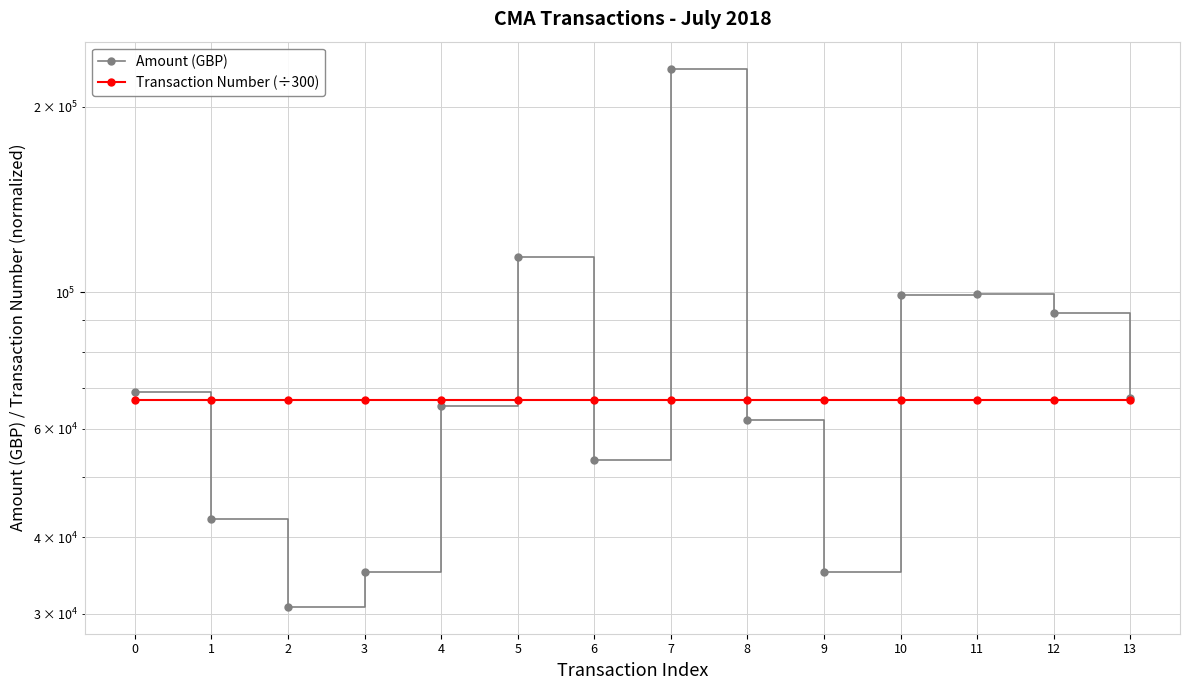

How many times do Amount (GBP) and Transaction Number (÷300) cross each other?

6